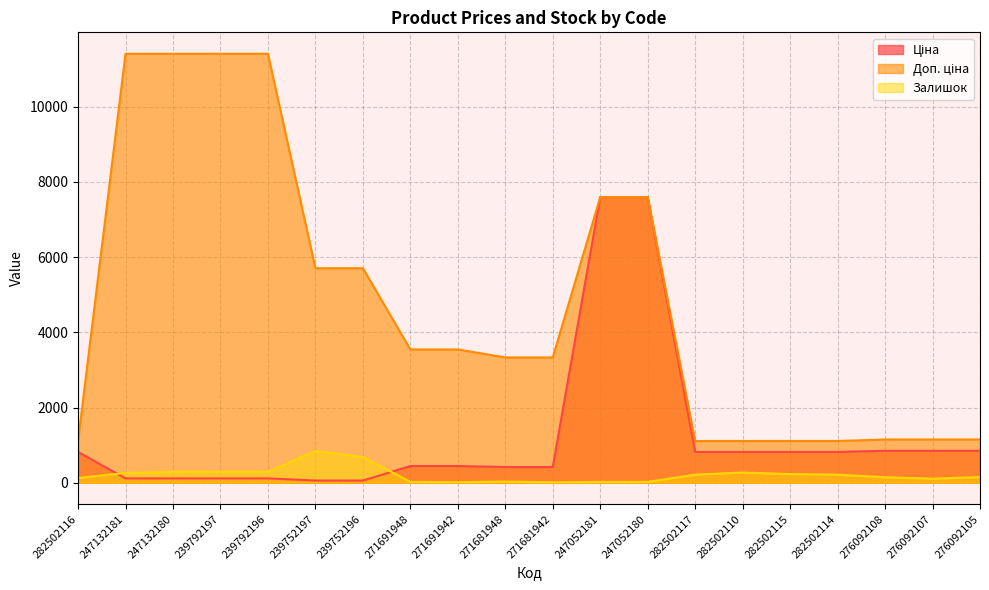

How many lines are shown in the chart?

3